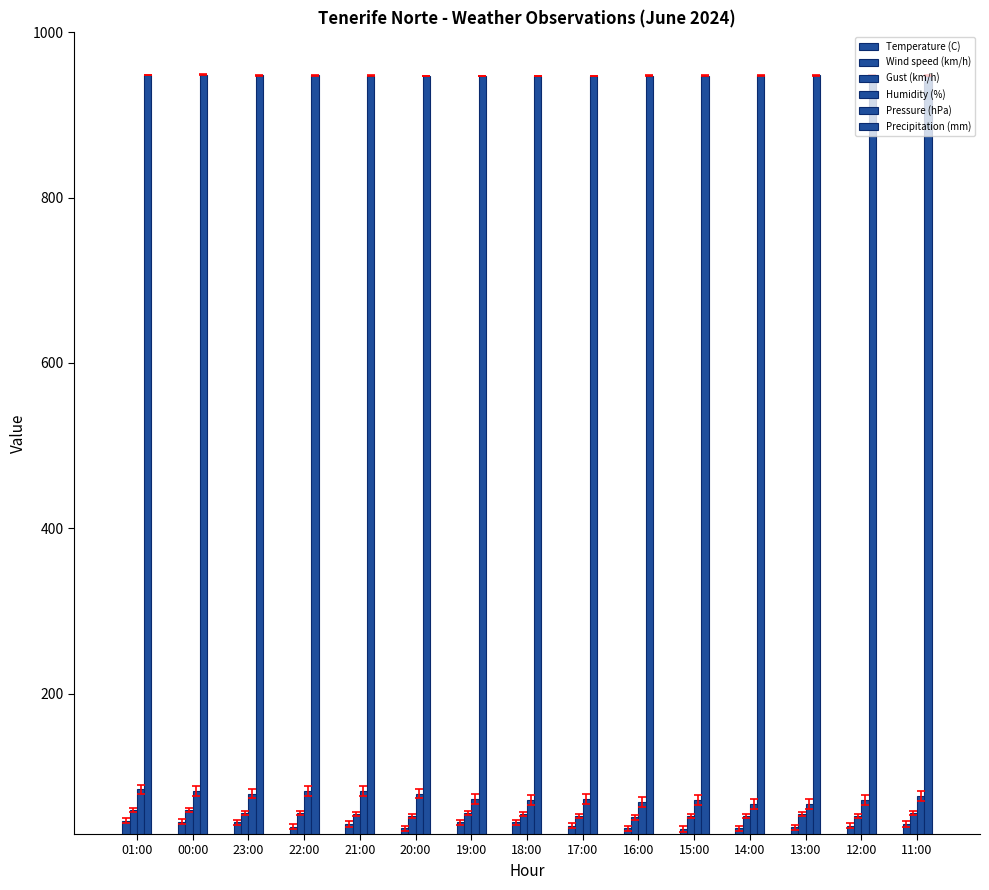

List the series in order of their peak value, highest first.

Pressure (hPa), Humidity (%), Gust (km/h), Wind speed (km/h), Temperature (C), Precipitation (mm)